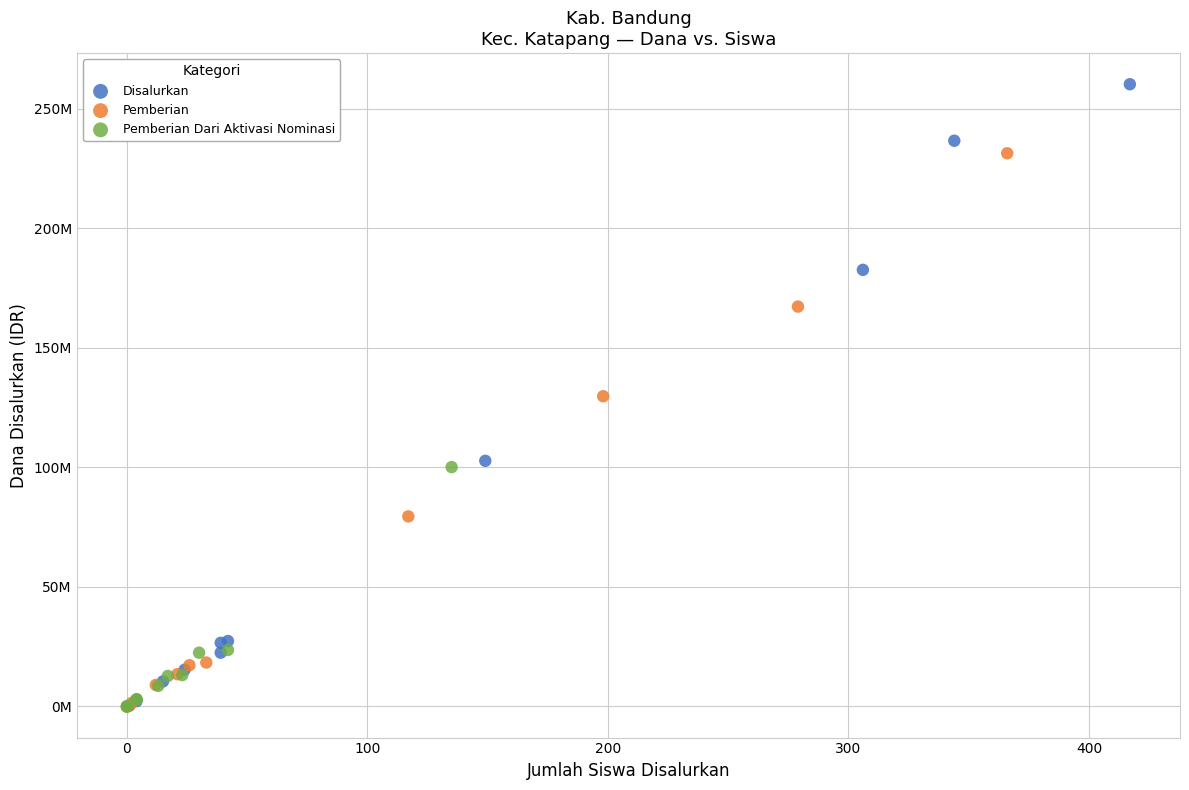

What are all the series names shown in the legend?

Disalurkan, Pemberian, Pemberian Dari Aktivasi Nominasi